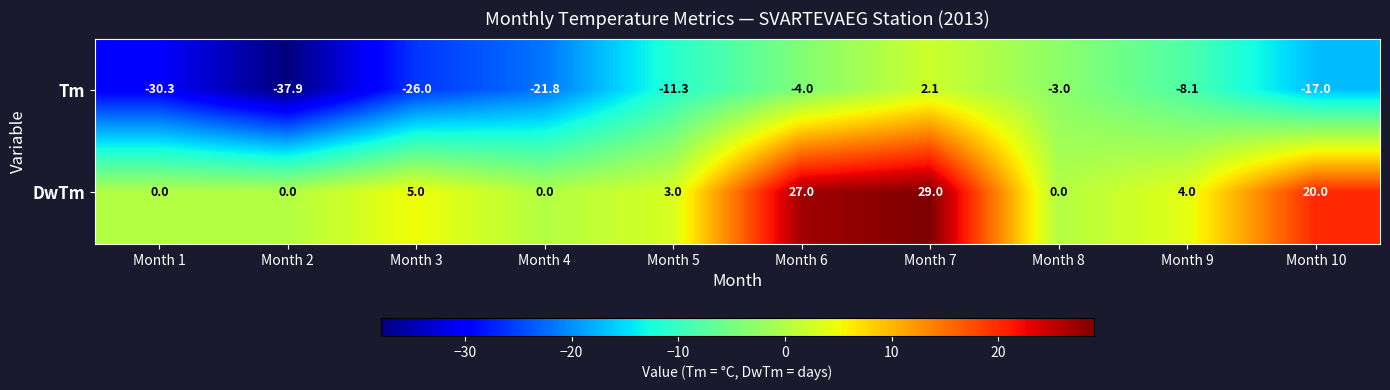

Reading right to left, transcribe all the data shown in this chart.

Tm: -17.0	-8.1	-3.0	2.1	-4.0	-11.3	-21.8	-26.0	-37.9	-30.3
DwTm: 20.0	4.0	0.0	29.0	27.0	3.0	0.0	5.0	0.0	0.0